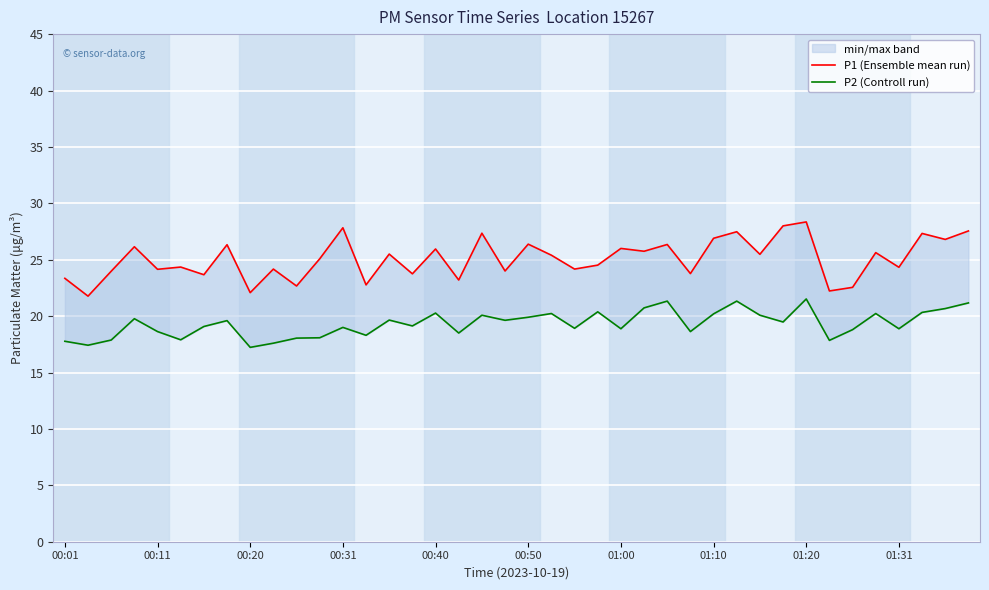

Is this an area chart (filled region under the line)?

No